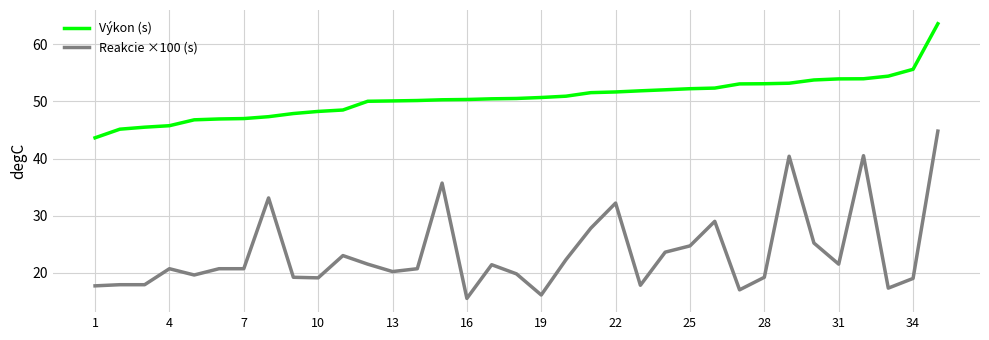

What is the minimum value for Výkon (s)?

43.6